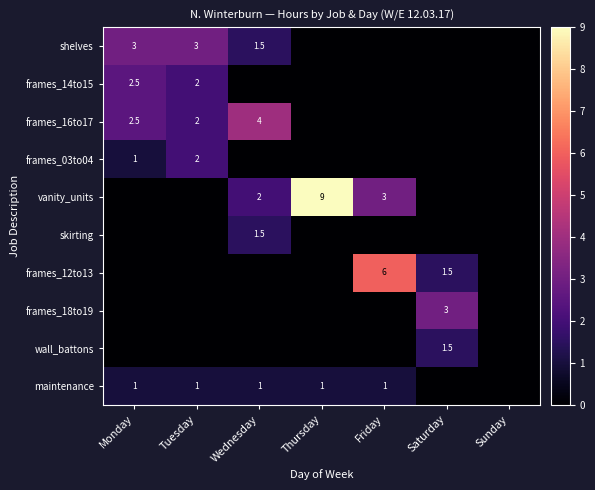

What is the total value across all series at Friday?

10.0